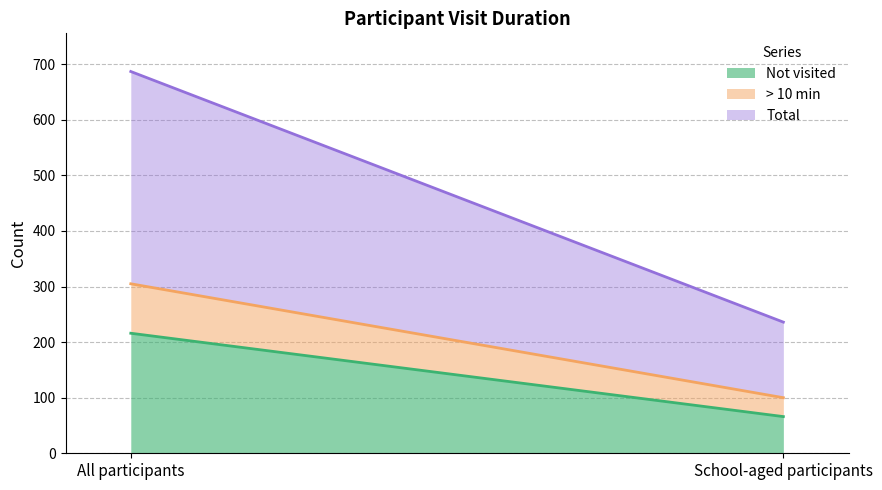

What is the average value of the Not visited series?

141